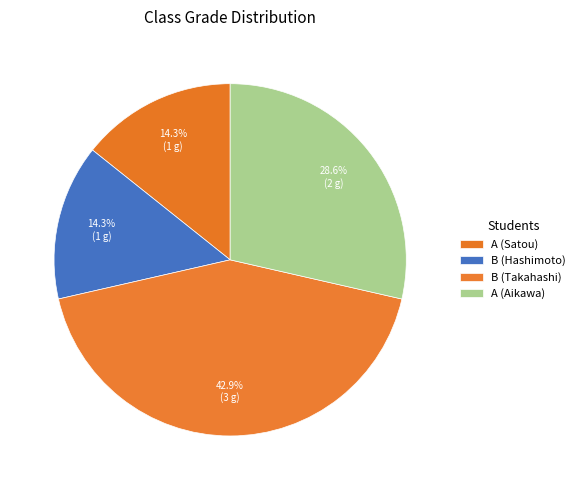

Between A (Aikawa) and A (Satou), which is larger?

A (Aikawa)